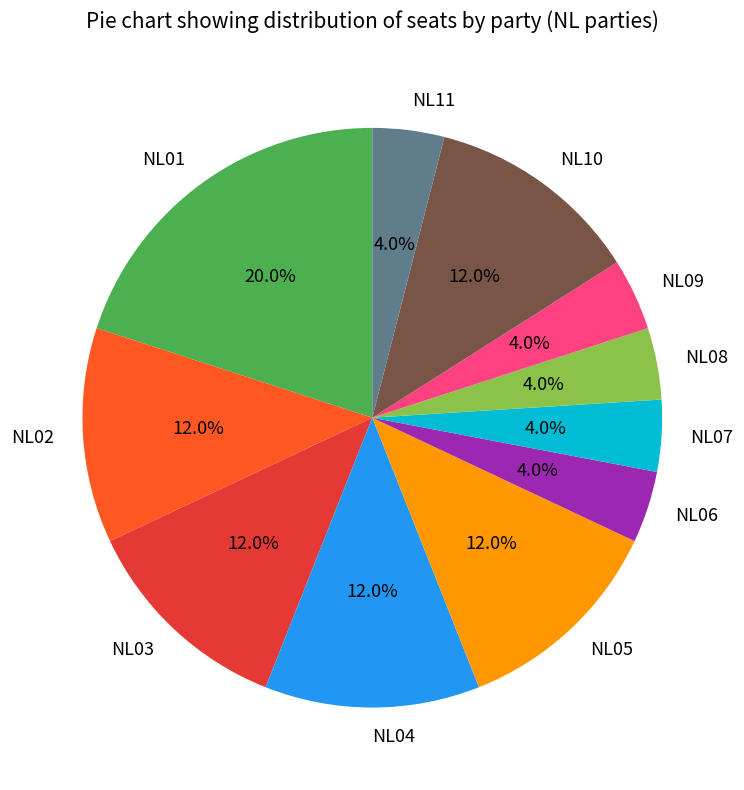

Count the number of slices in the pie.

11